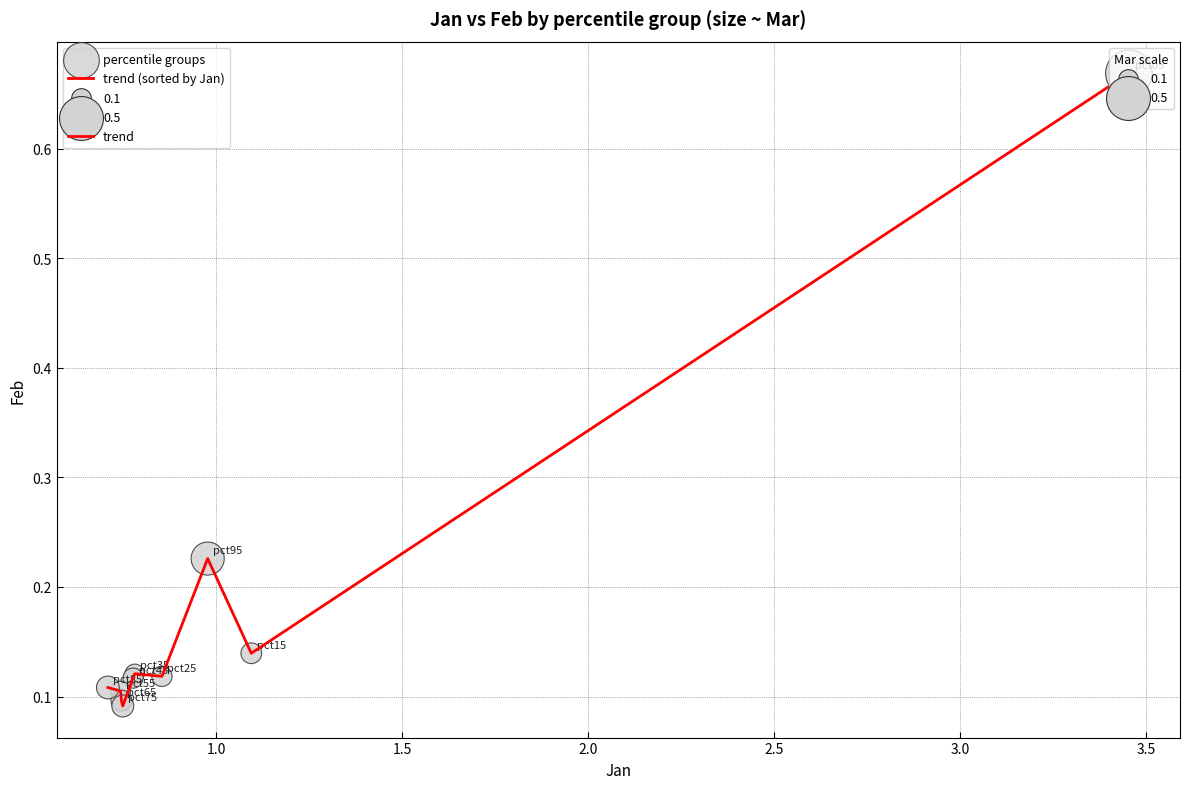

How many lines are shown in the chart?

1